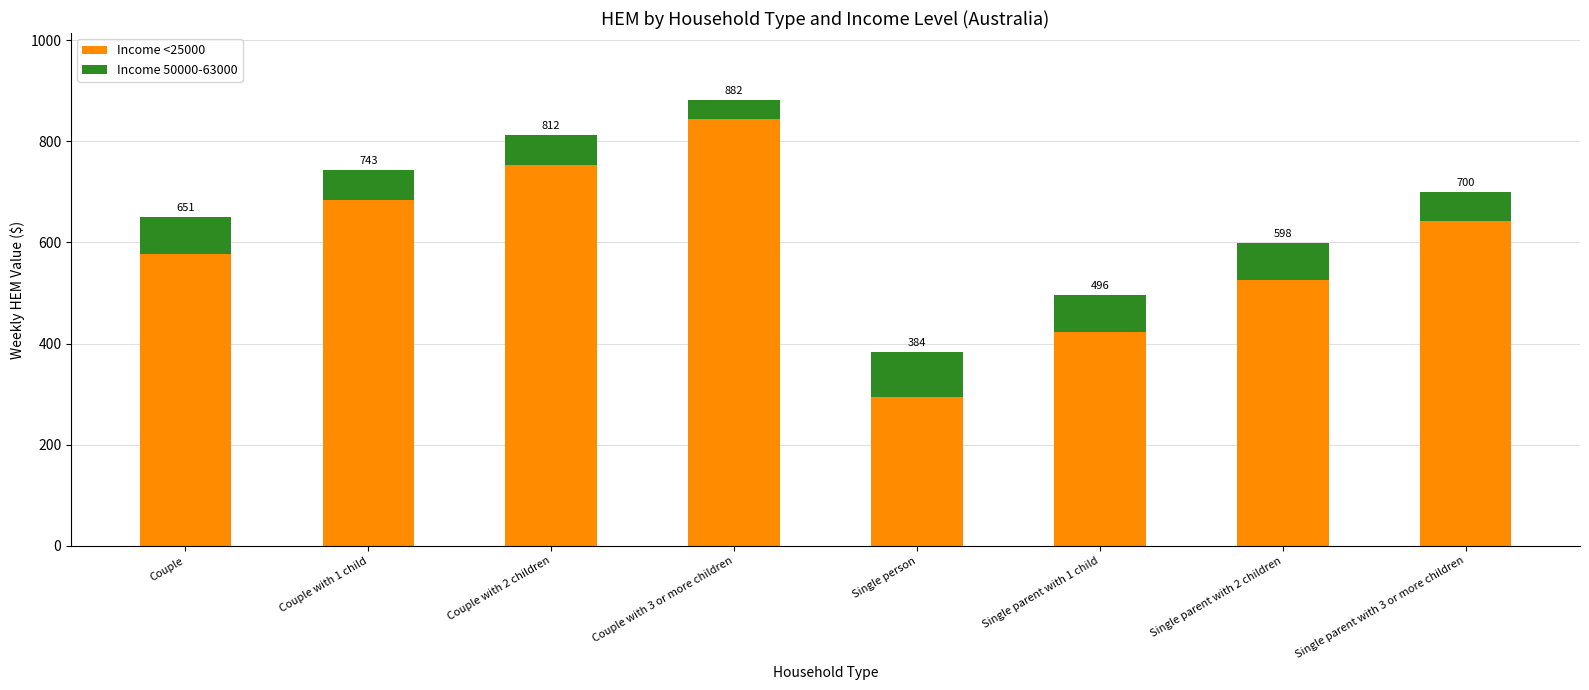

What value does the Income 50000-63000 series have at Single parent with 1 child?

73.8